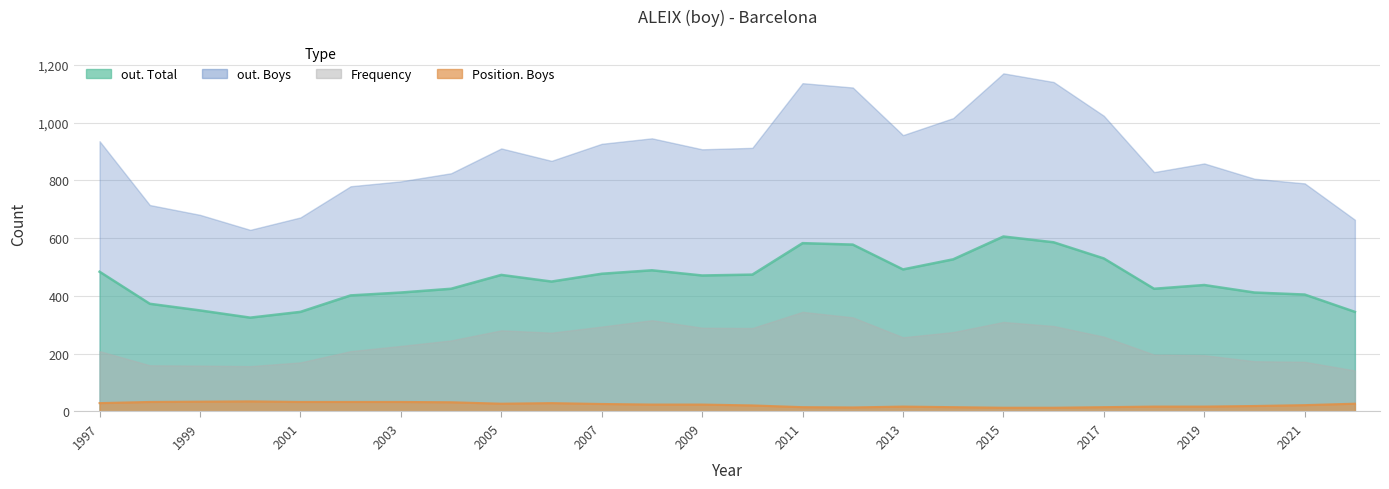

What is the value of the Position. Boys point at the 8th from the left?

32